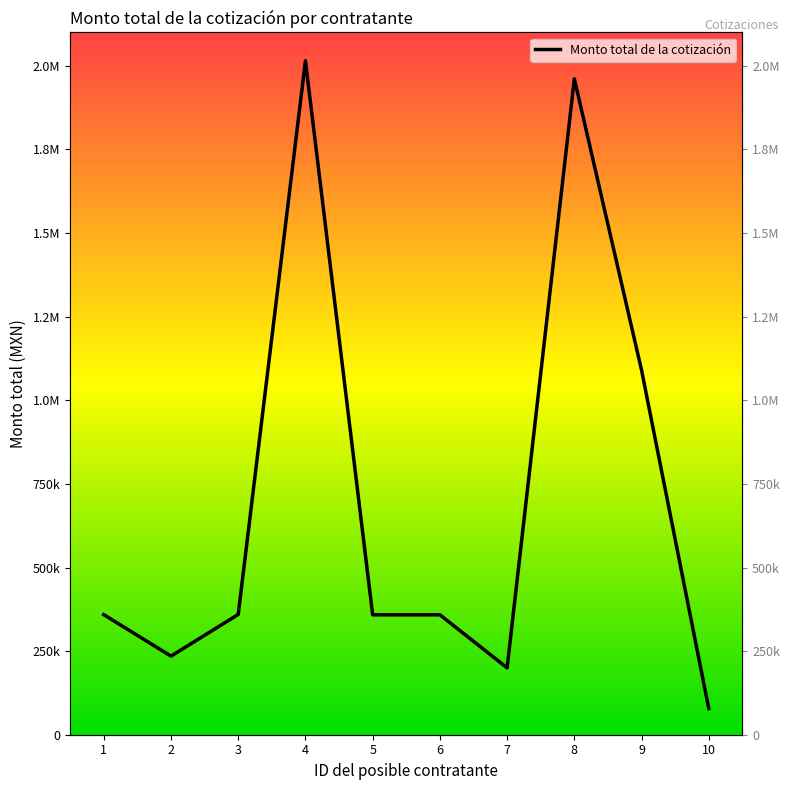

True or false: the data shows 199999.0 at 7.

True